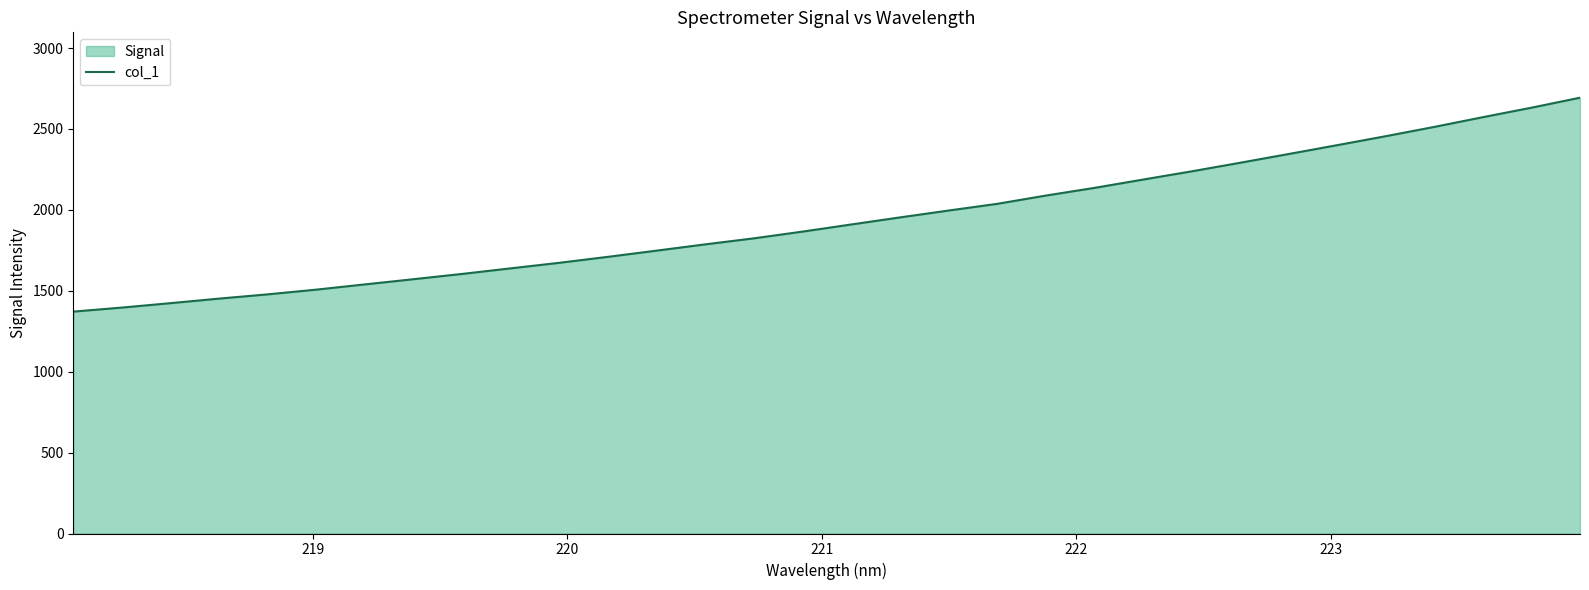

What is the minimum value shown in the chart?

1371.3